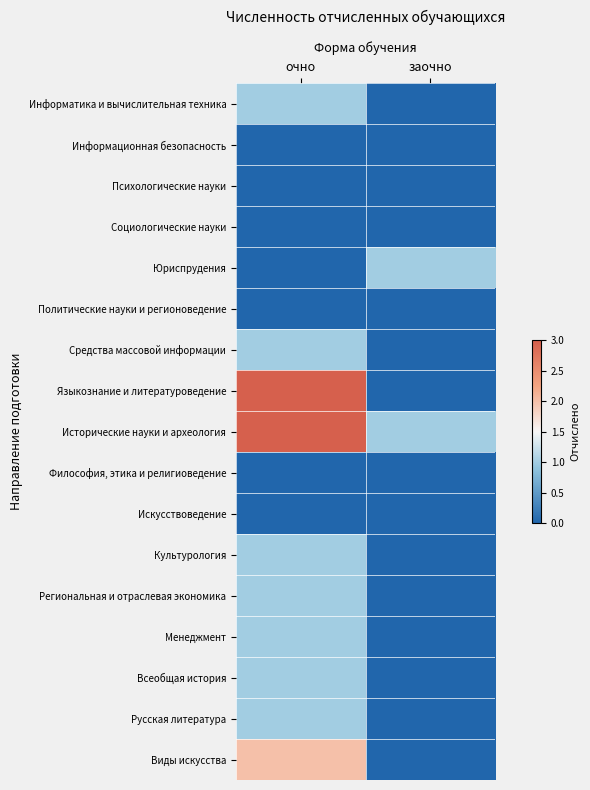

At заочно, list the series in order from largest to smallest.

Юриспрудения, Исторические науки и археология, Информатика и вычислительная техника, Информационная безопасность, Психологические науки, Социологические науки, Политические науки и регионоведение, Средства массовой информации, Языкознание и литературоведение, Философия, этика и религиоведение, Искусствоведение, Культурология, Региональная и отраслевая экономика, Менеджмент, Всеобщая история, Русская литература, Виды искусства